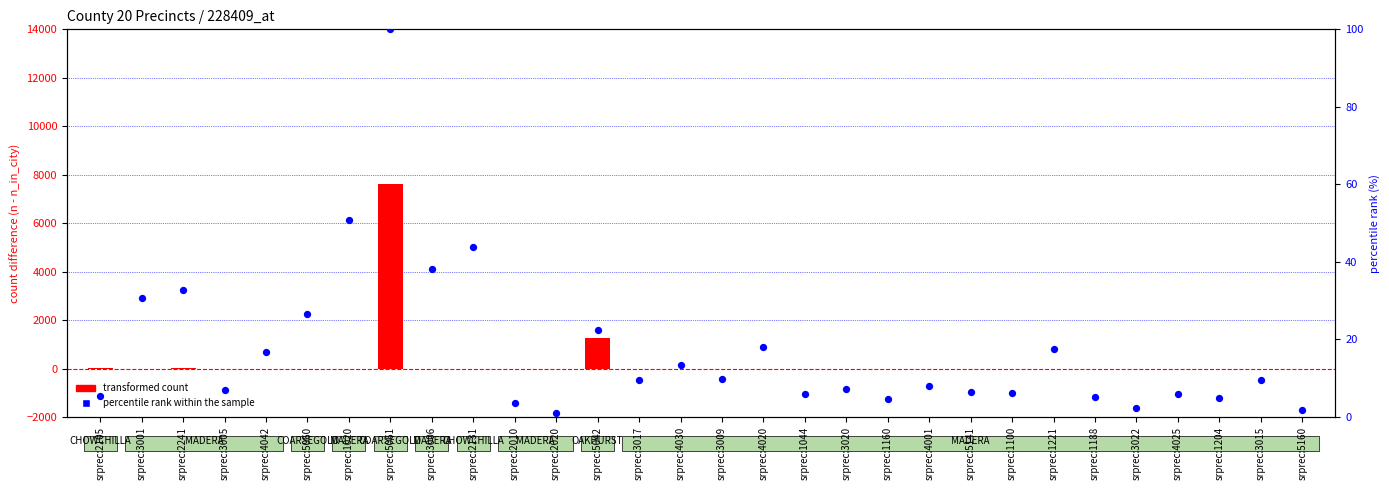

Which series has the largest total across all categories?

transformed count